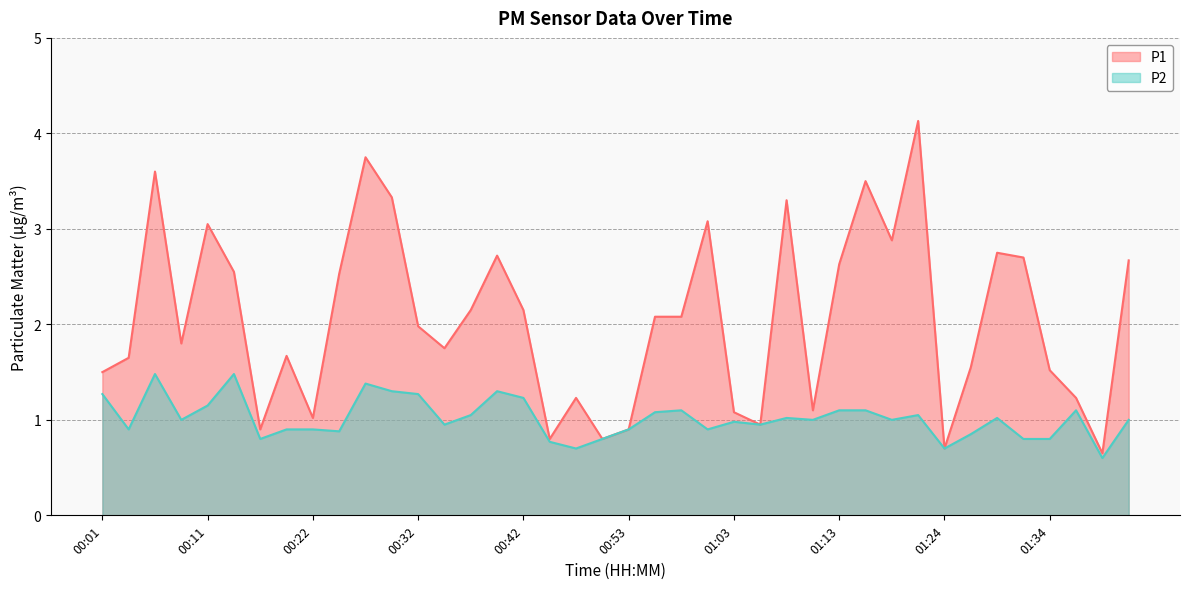

What is the lowest value of the P2 series?

0.6